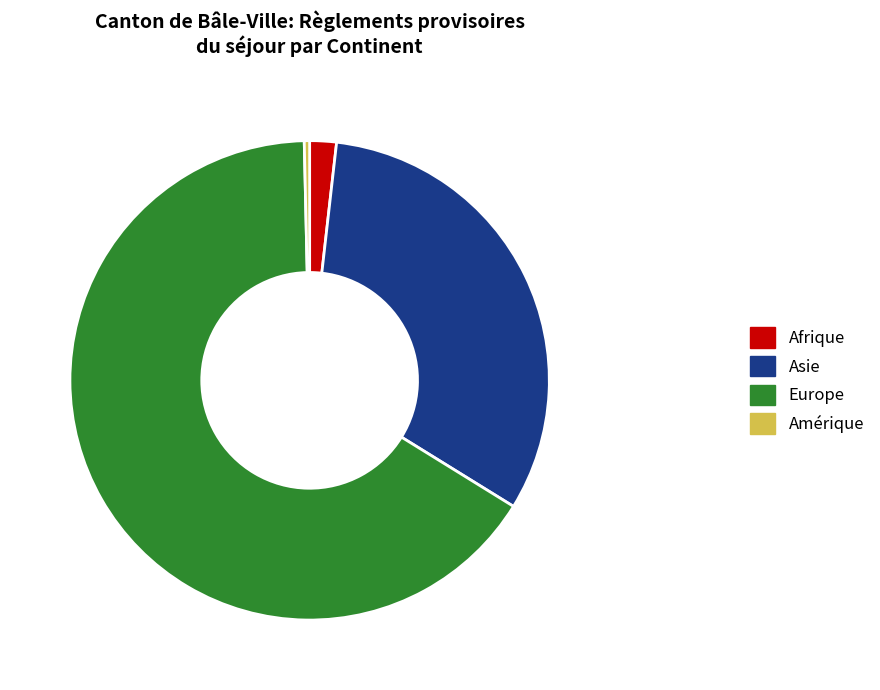

How many segments does this pie chart have?

4